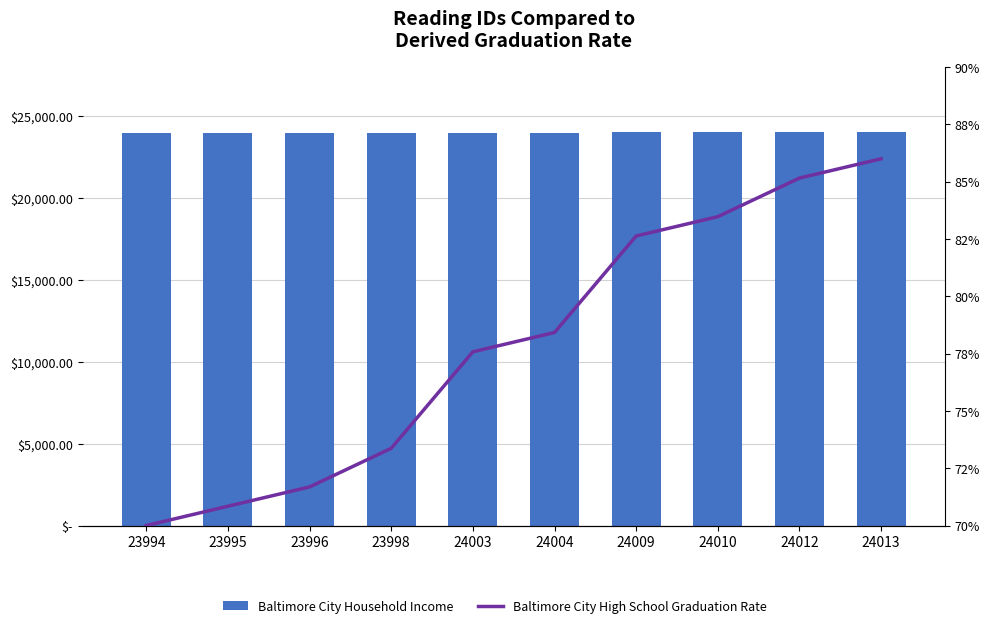

Reading right to left, list all the values displayed in this chart.

Baltimore City Household Income: 24013.0	24012.0	24010.0	24009.0	24004.0	24003.0	23998.0	23996.0	23995.0	23994.0
Baltimore City High School Graduation Rate: 86.0	85.2	83.5	82.6	78.4	77.6	73.4	71.7	70.8	70.0